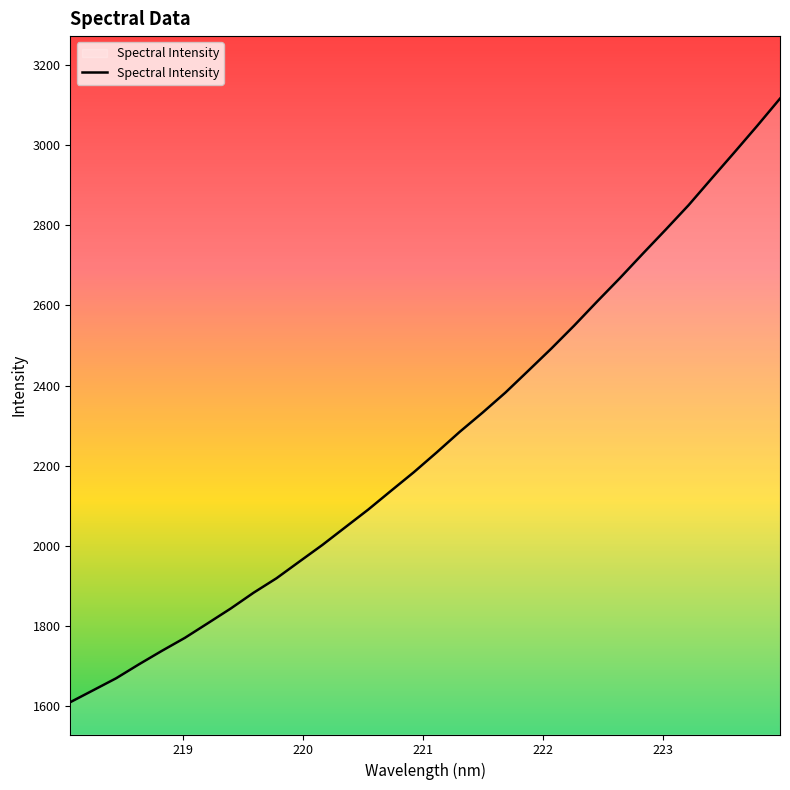

What is the maximum value shown in the chart?

3115.2